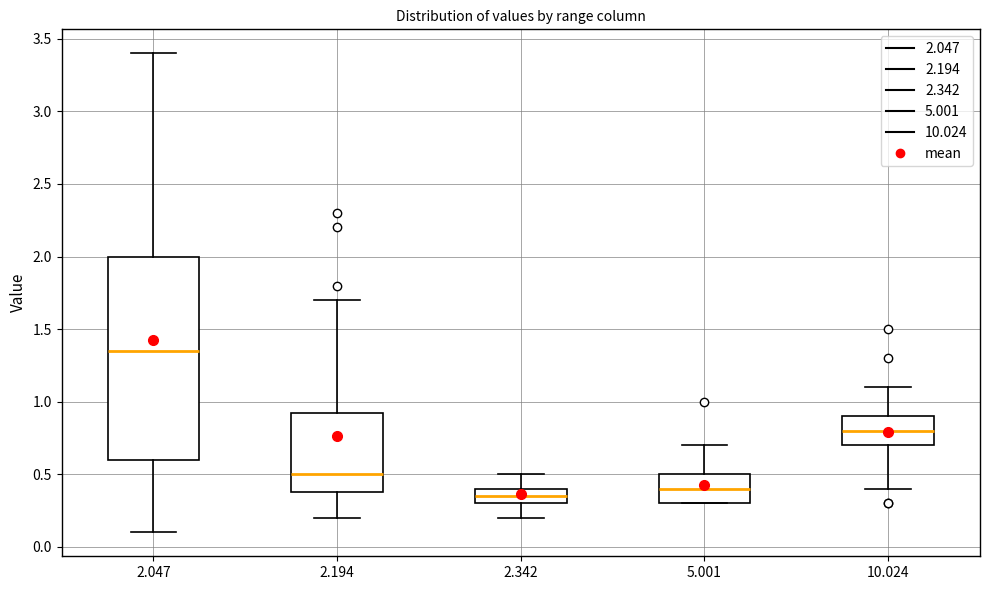

Which box is the tallest, from its lower edge to its upper edge?

2.047